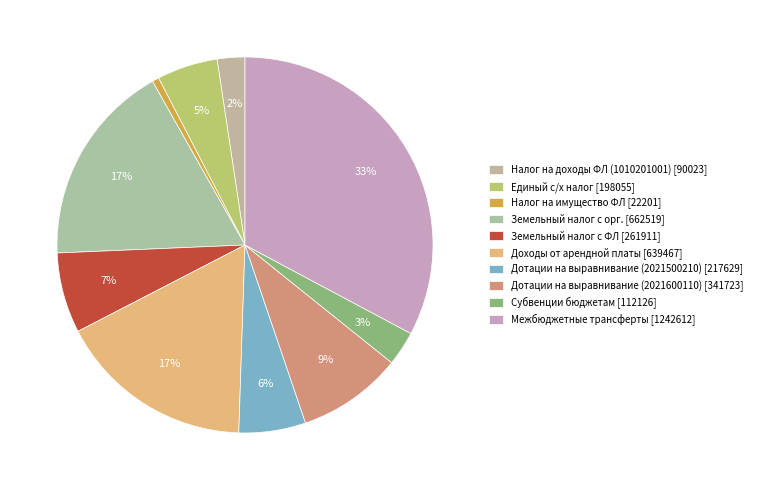

Which slice is the smallest?

Налог на имущество ФЛ [22201]